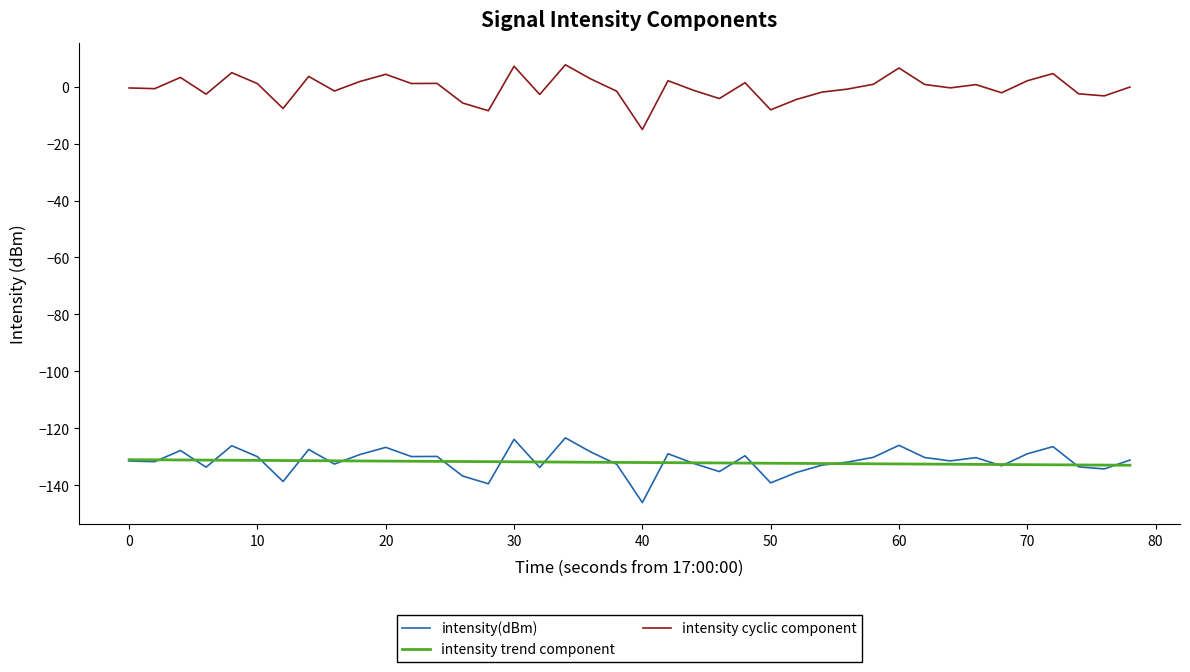

Which series has the largest total across all categories?

intensity cyclic component